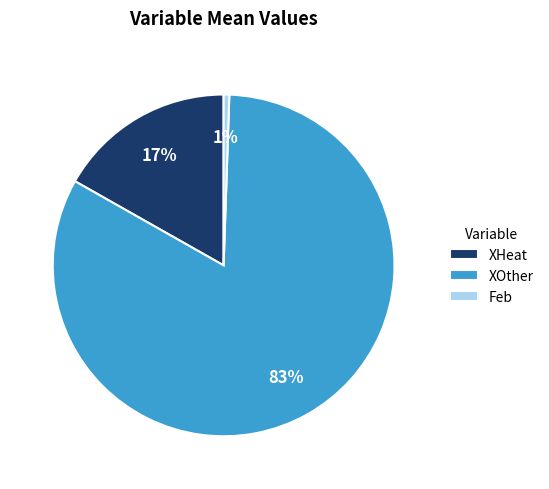

To the nearest percent, what percentage of the pie is Feb?

1%